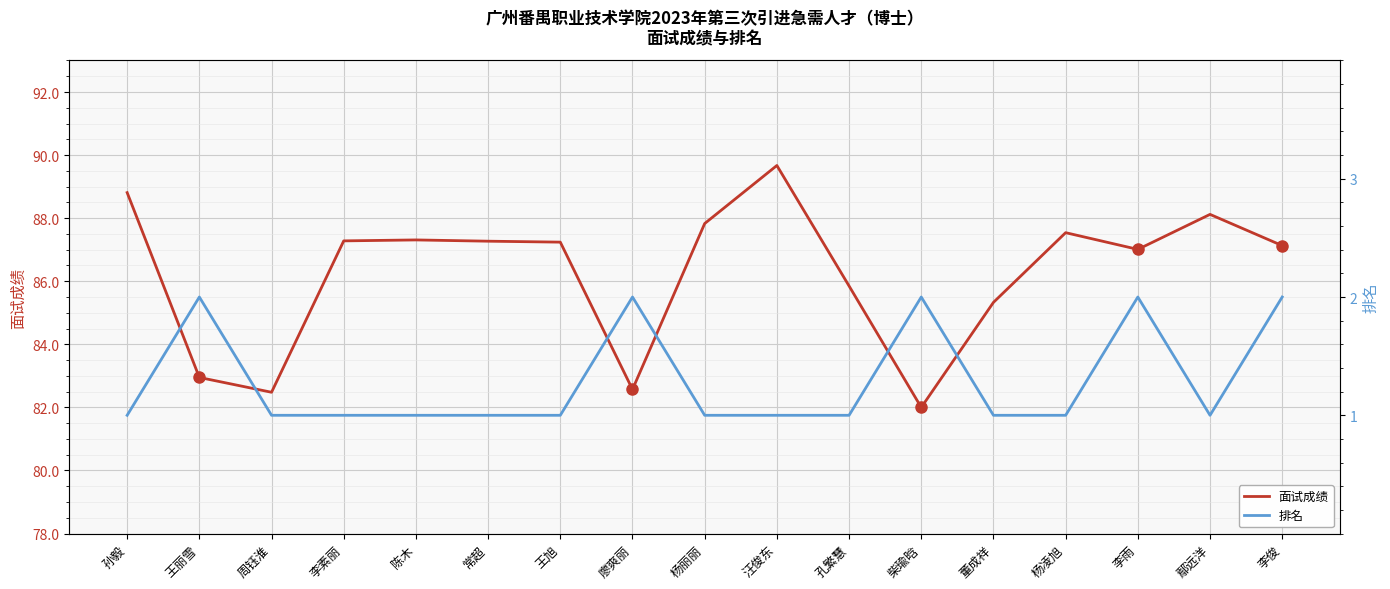

What are all the series names shown in the legend?

面试成绩, 排名